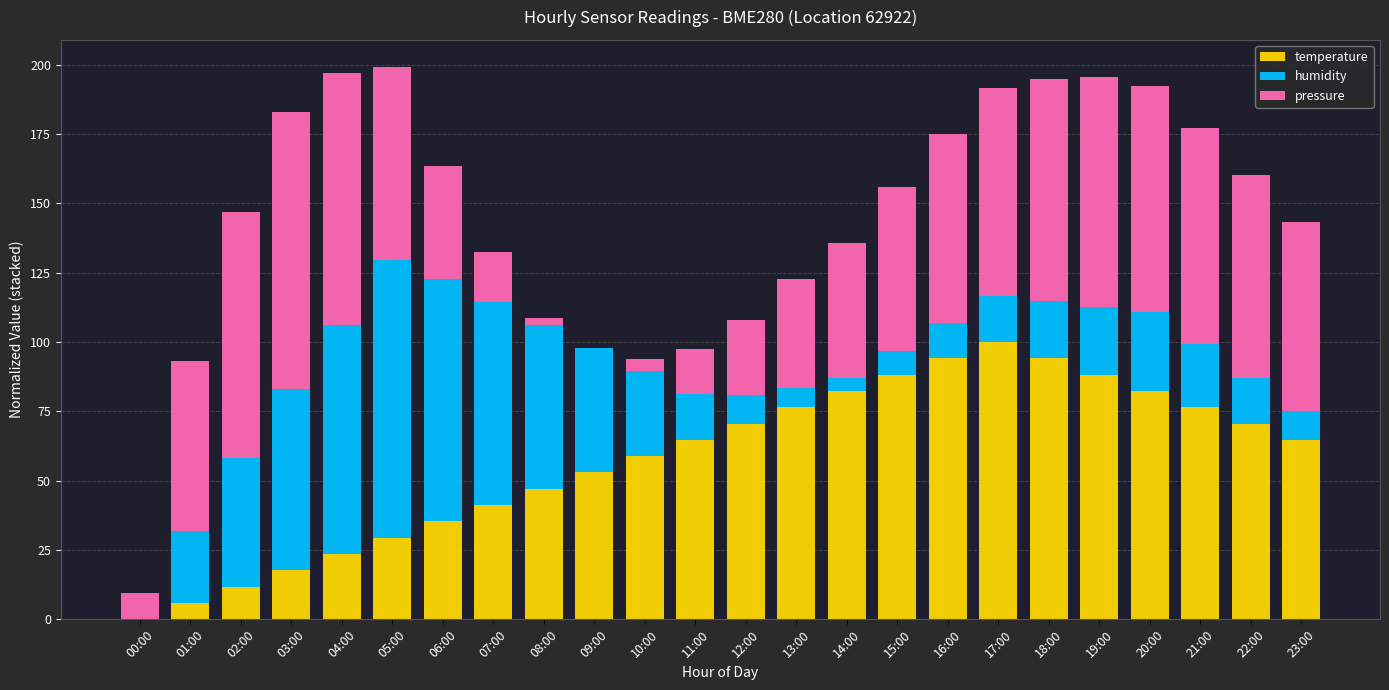

What is the total value across all series at 11:00?

97.4